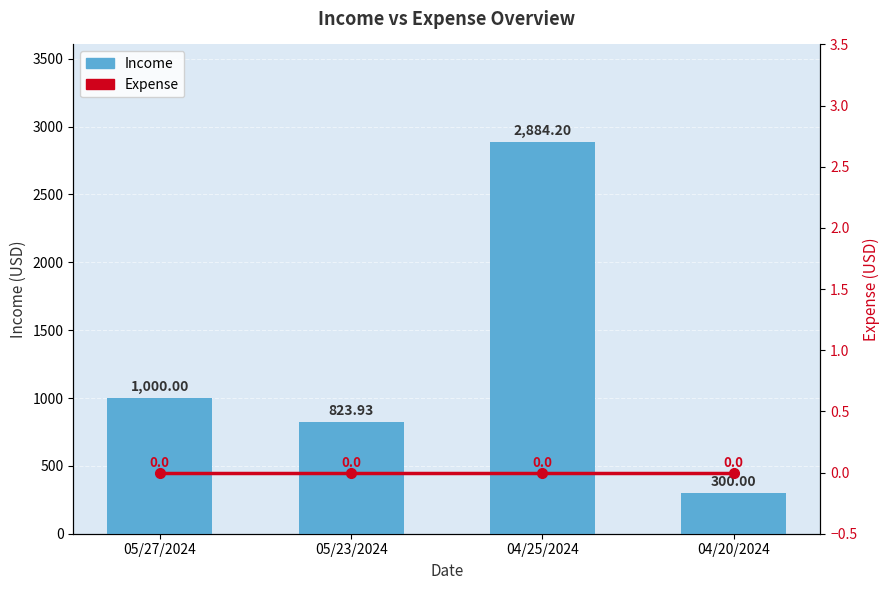

At 04/20/2024, list the series in order from largest to smallest.

Income, Expense